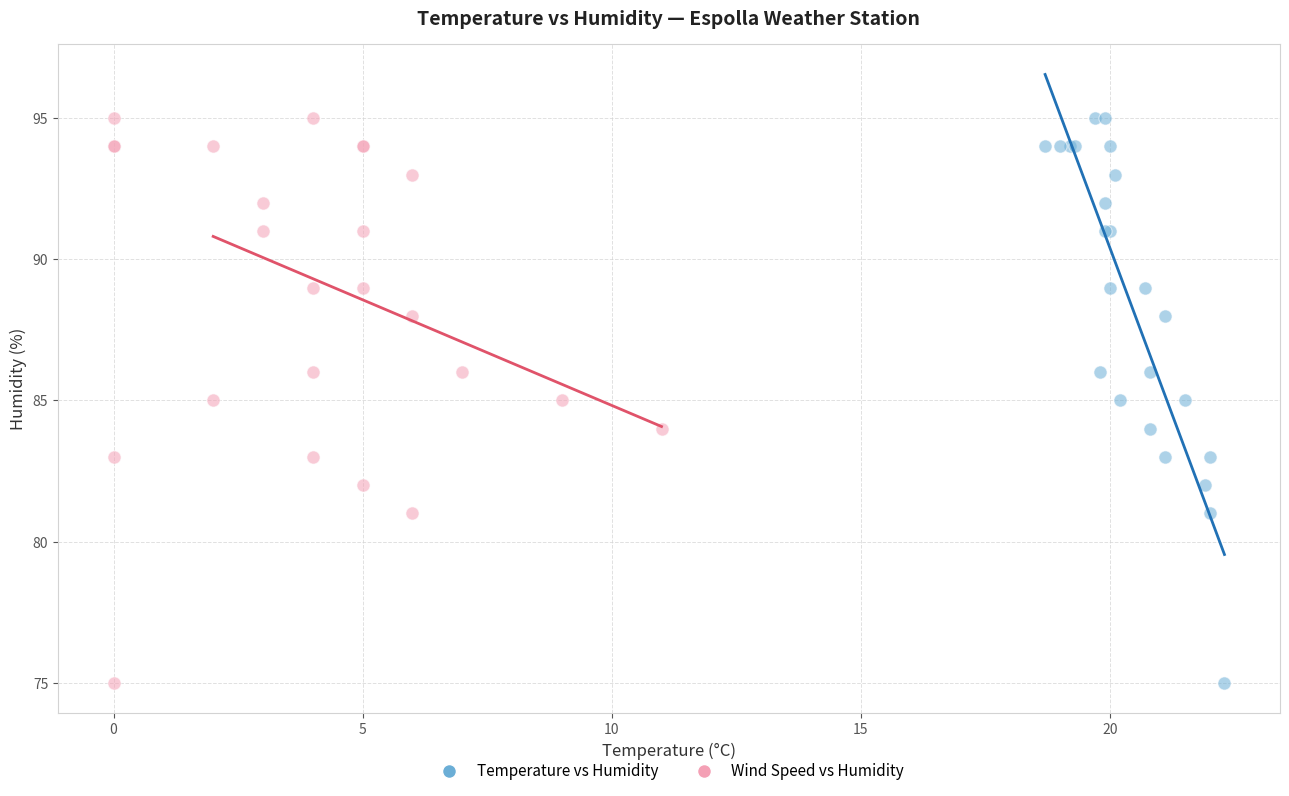

What are all the series names shown in the legend?

Temperature vs Humidity, Wind Speed vs Humidity